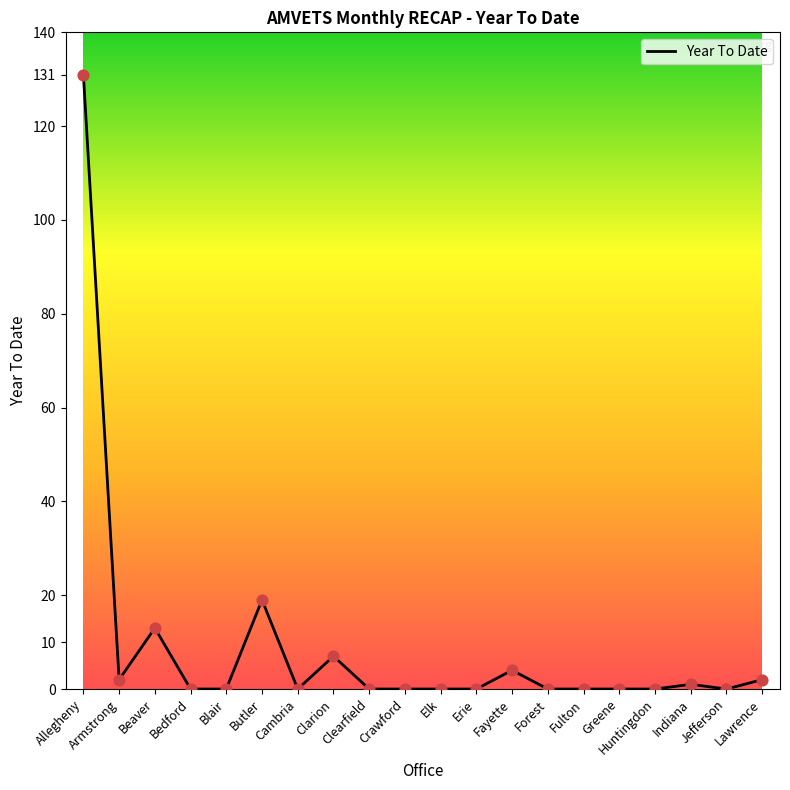

Between Jefferson and Beaver, which is larger?

Beaver